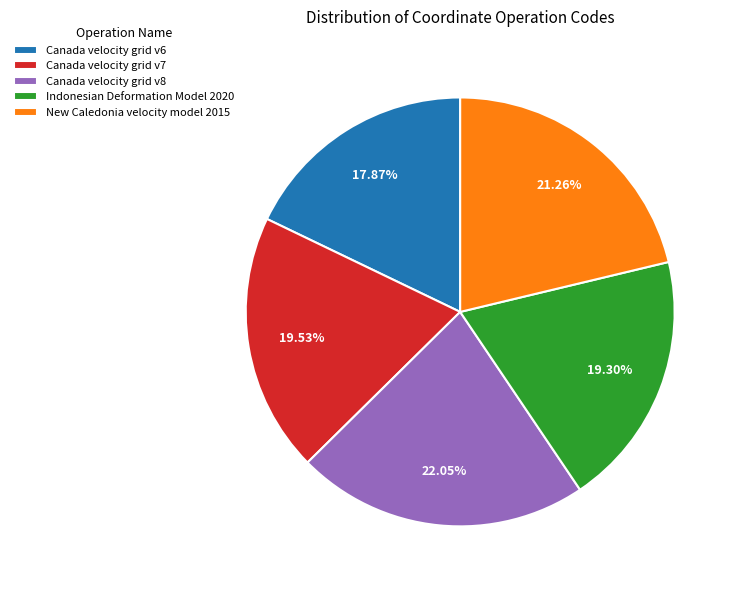

To the nearest percent, what percentage of the pie is New Caledonia velocity model 2015?

21%